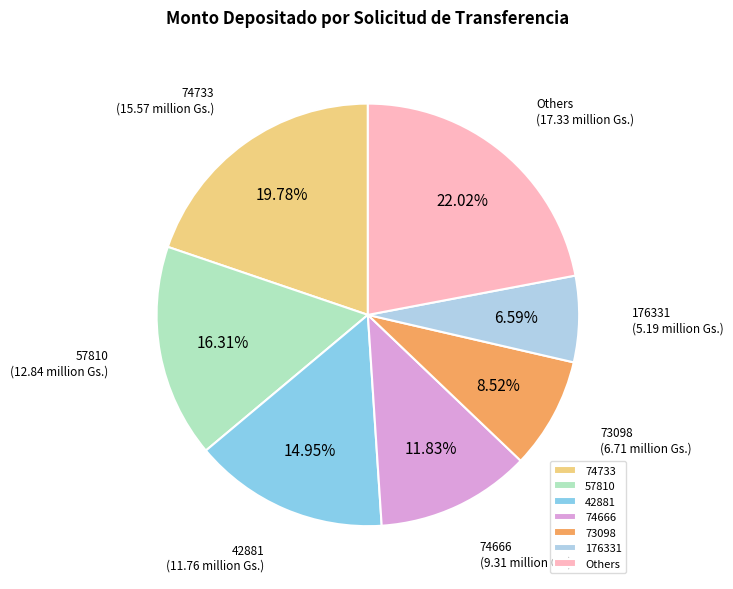

Does 74733 account for over 50% of the chart?

No